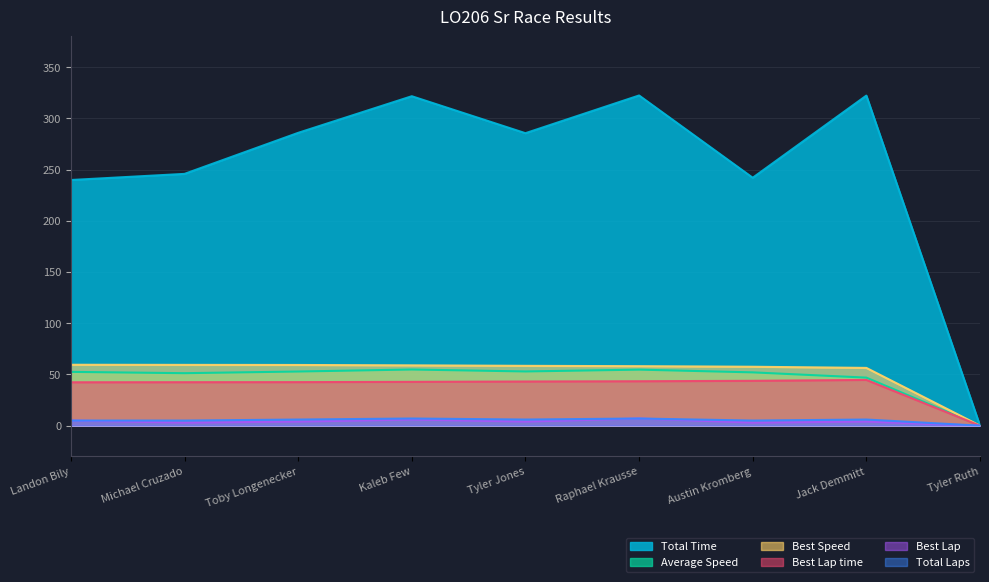

True or false: Best Lap and Total Laps intersect in this chart.

False